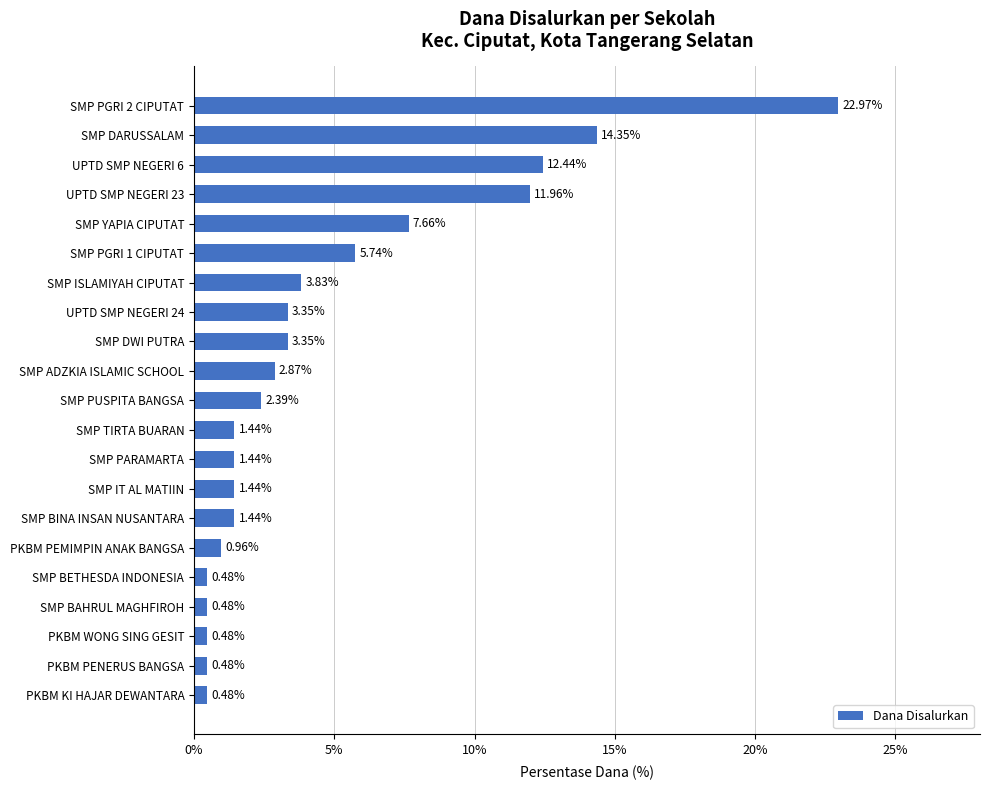

What is the ratio of the value at SMP DARUSSALAM to the value at SMP TIRTA BUARAN?

10.0